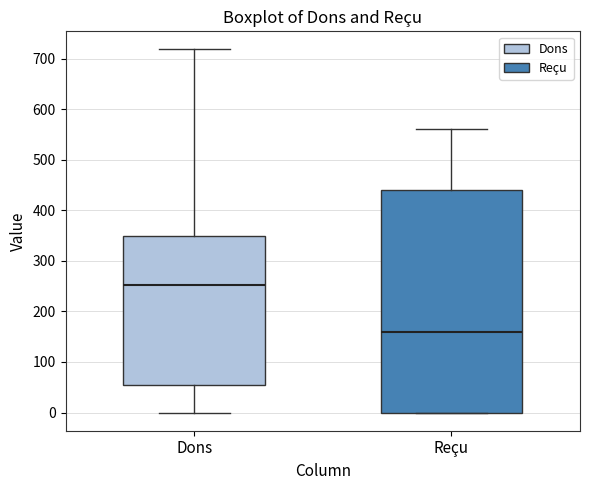

Which box is the tallest, from its lower edge to its upper edge?

Reçu